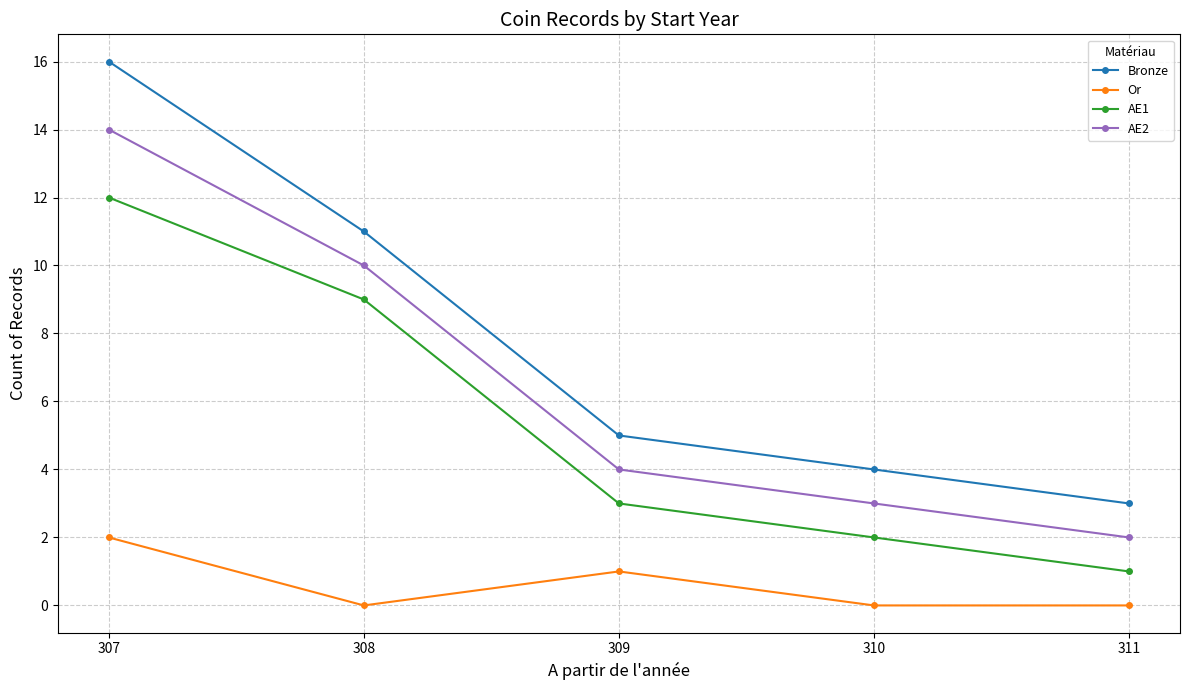

At which label does AE1 reach its peak?

307